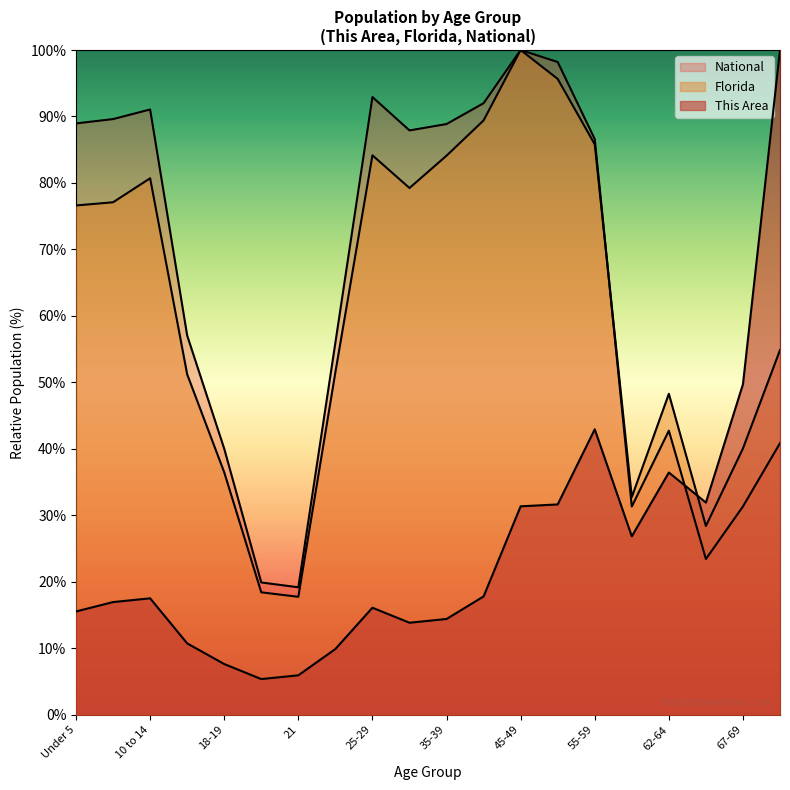

What is the total value across all series at 45-49?

231.4